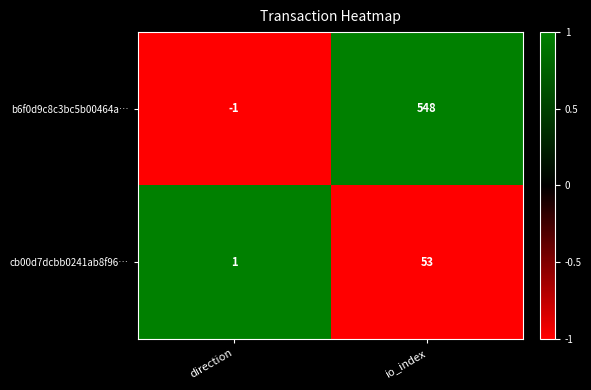

Which category has the lowest value across all series?

direction